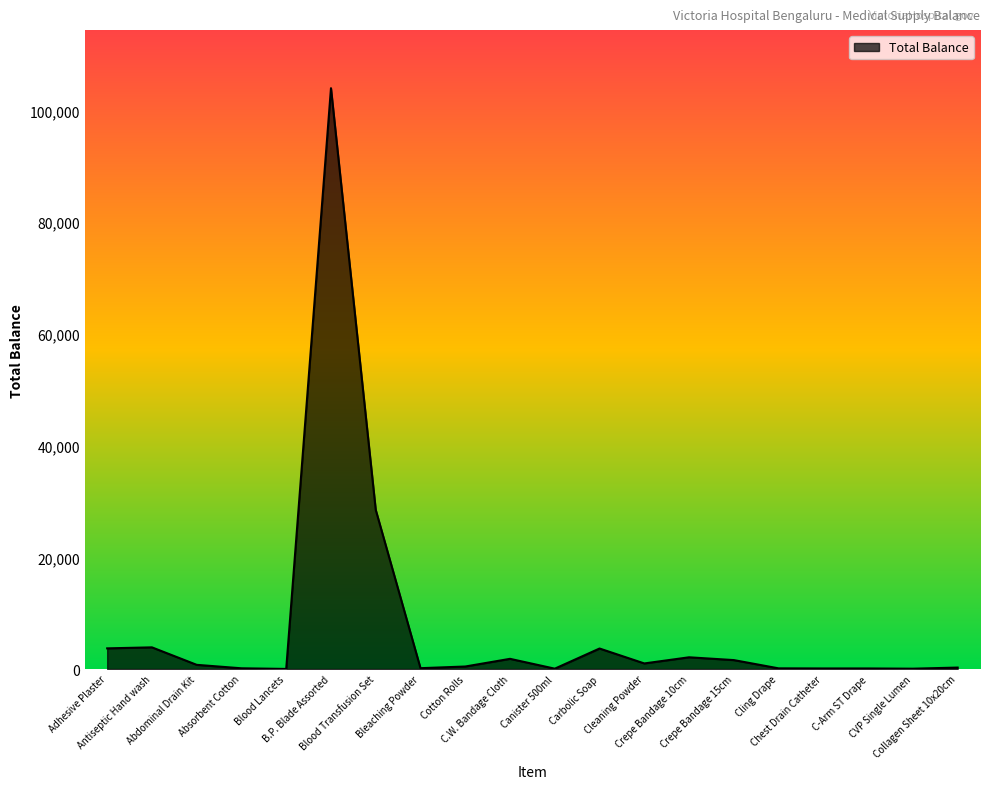

Is it true that the value at CVP Single Lumen is 60?

True